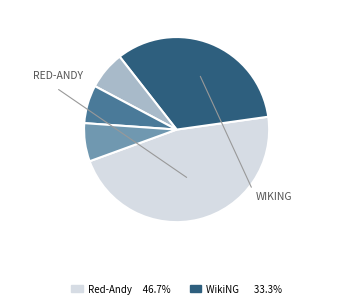

Does any single category account for the majority?

No